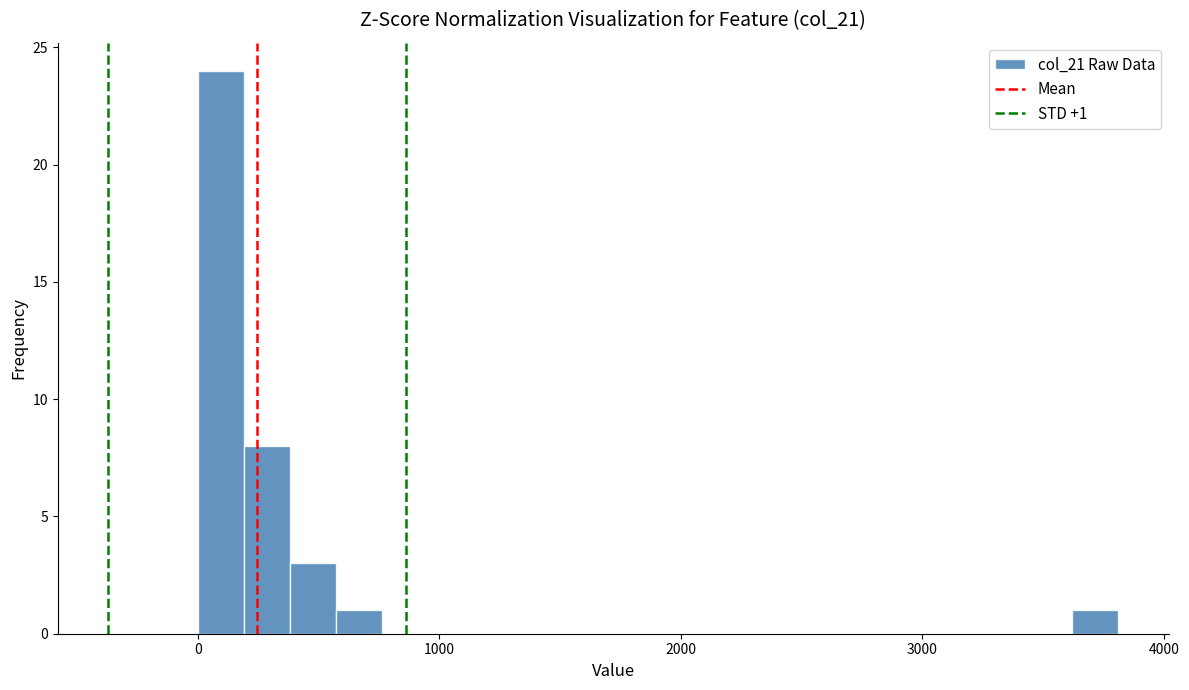

Around what value on the x-axis is the tallest bar? Give the approximate position of its centre, as read against the axis.

100